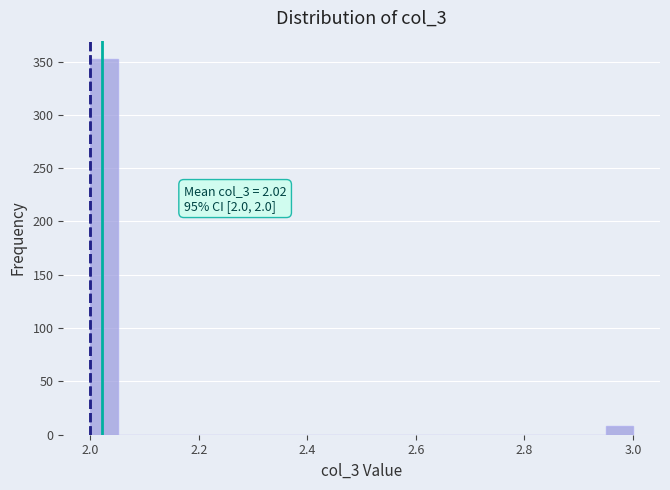

Around what value on the x-axis is the tallest bar? Give the approximate position of its centre, as read against the axis.

2.02